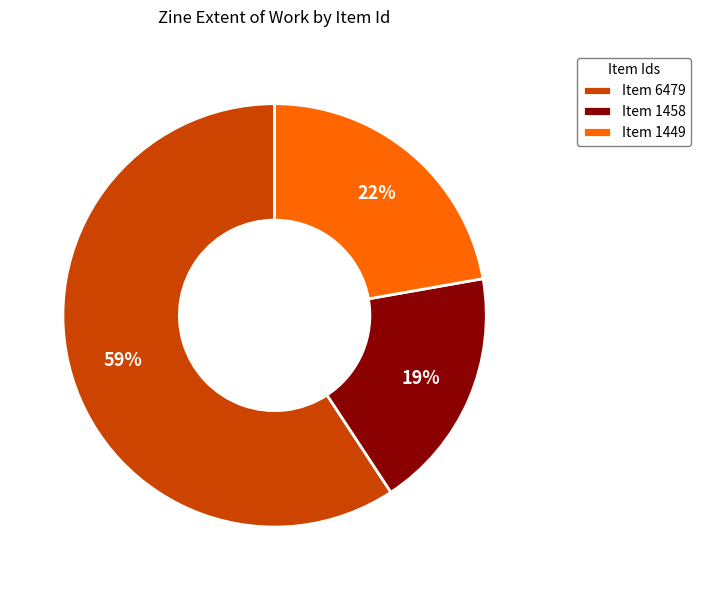

What is the ratio of the value at Item 1449 to the value at Item 1458?

1.2